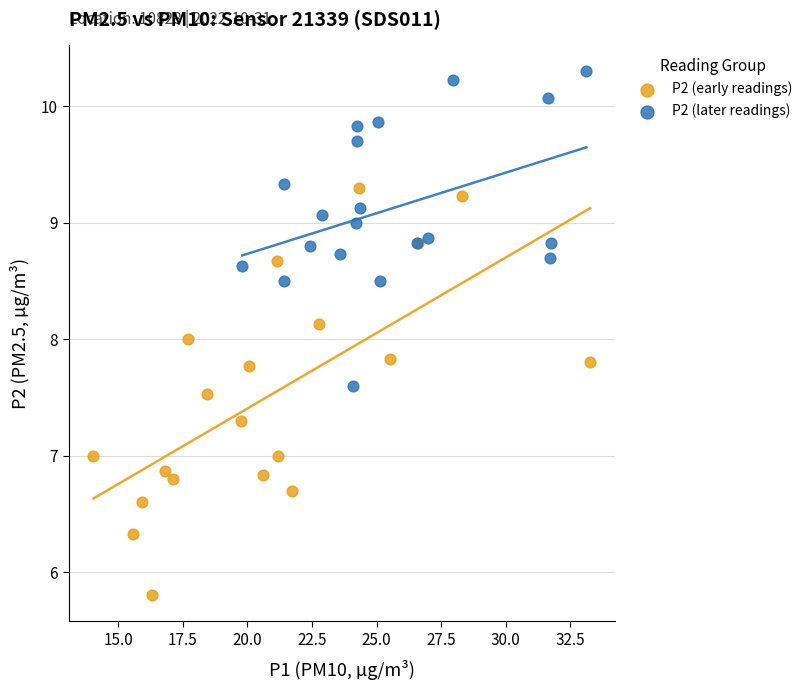

Which series contains the lowest Y value?

P2 (early readings)